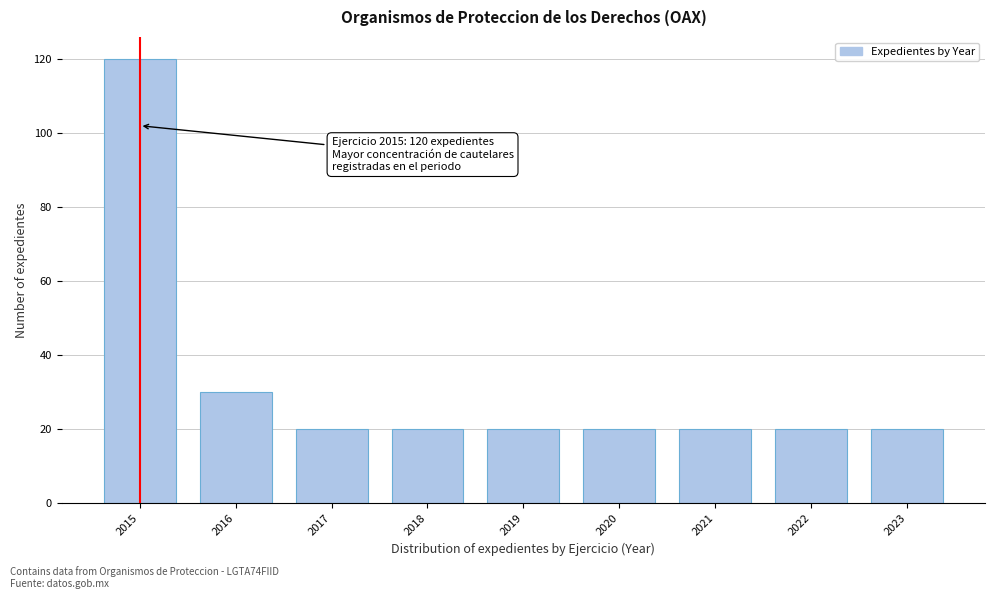

Reading left to right, extract all data points from this chart.

2015=120	2016=30	2017=20	2018=20	2019=20	2020=20	2021=20	2022=20	2023=20